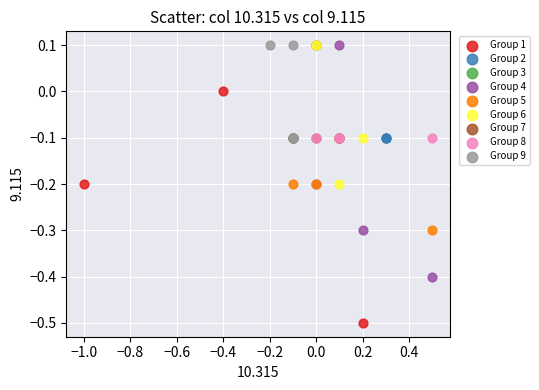

Which series contains the lowest Y value?

Group 1